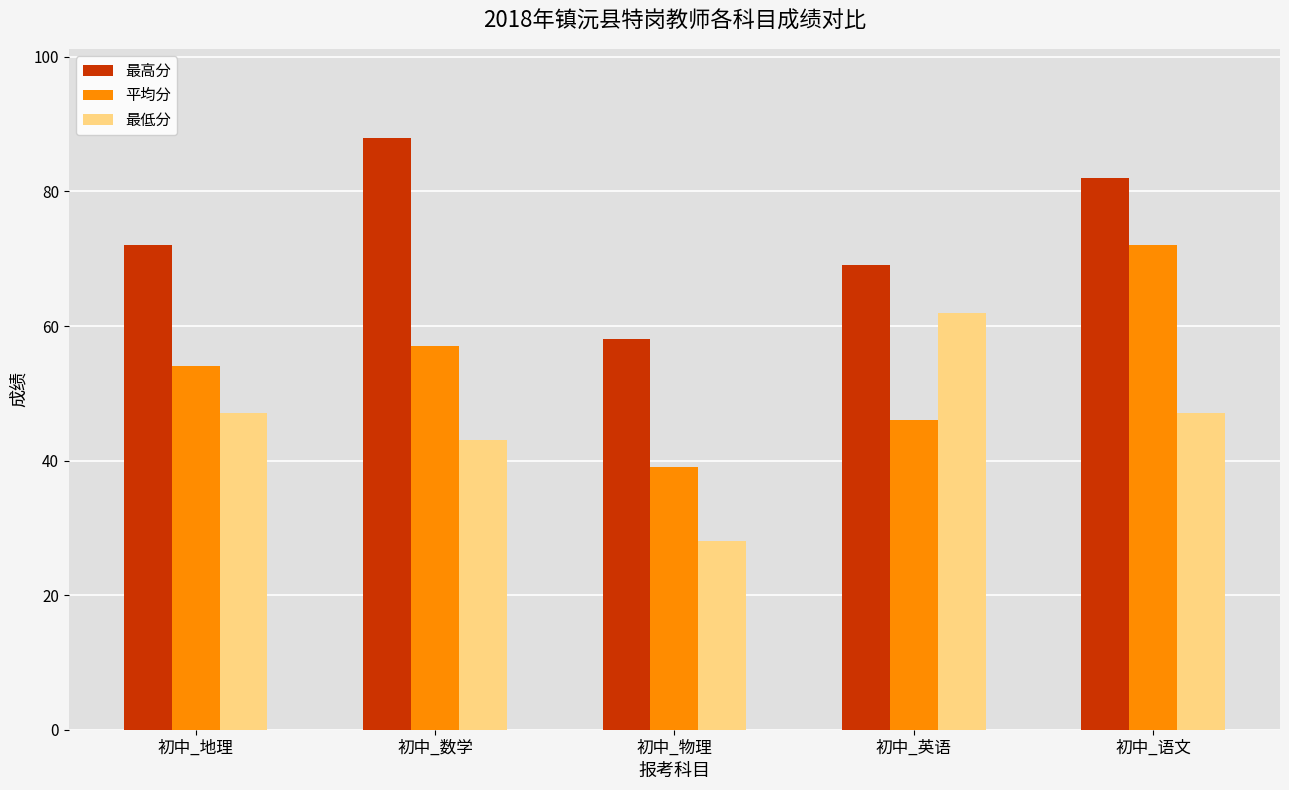

At which label is 最高分 closest to 73?

初中_地理